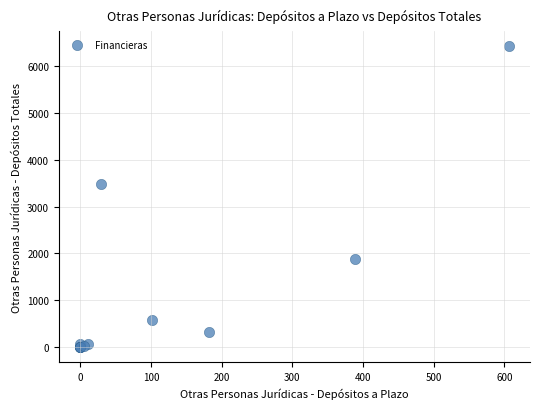

What Y value in the scatter plot is closest to 3212?

3476